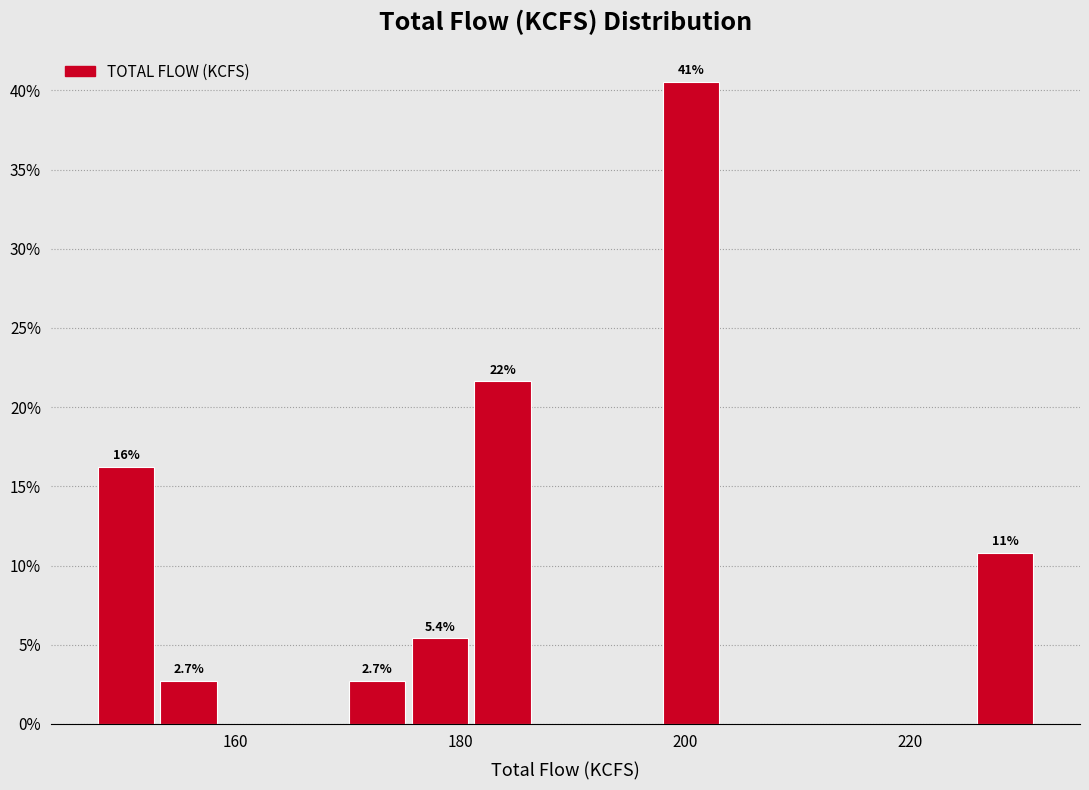

Around what value on the x-axis is the tallest bar? Give the approximate position of its centre, as read against the axis.

200